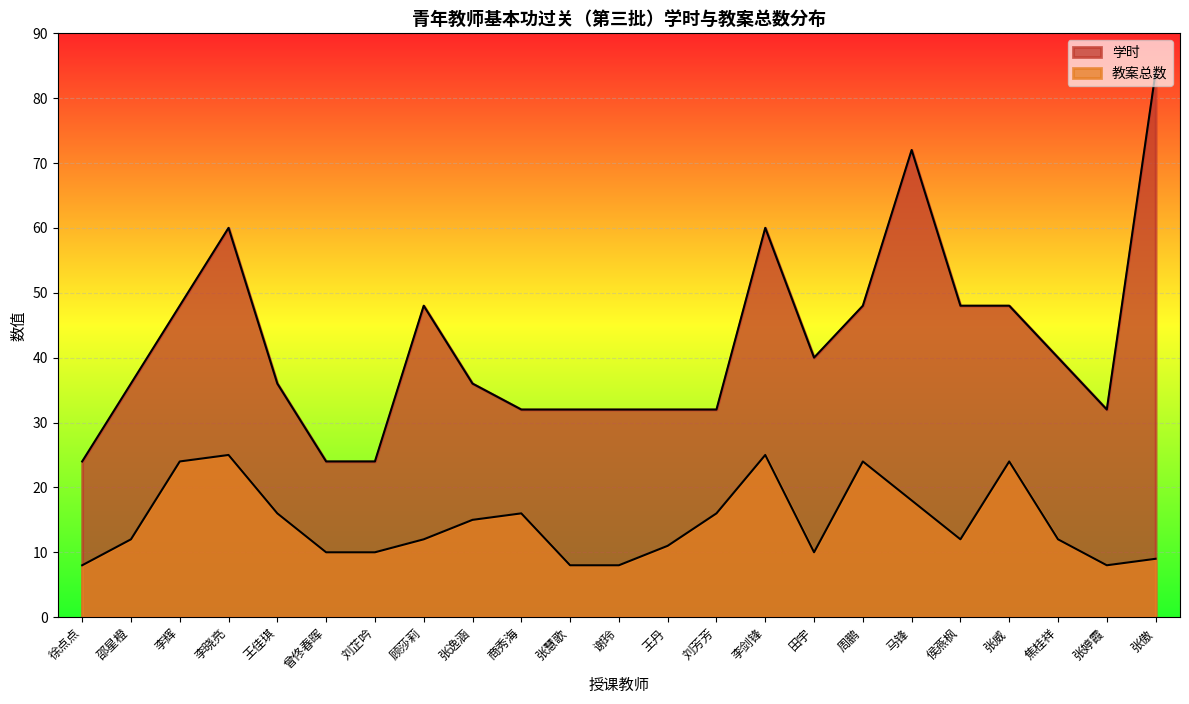

Rank the series by their maximum value, from highest to lowest.

学时, 教案总数